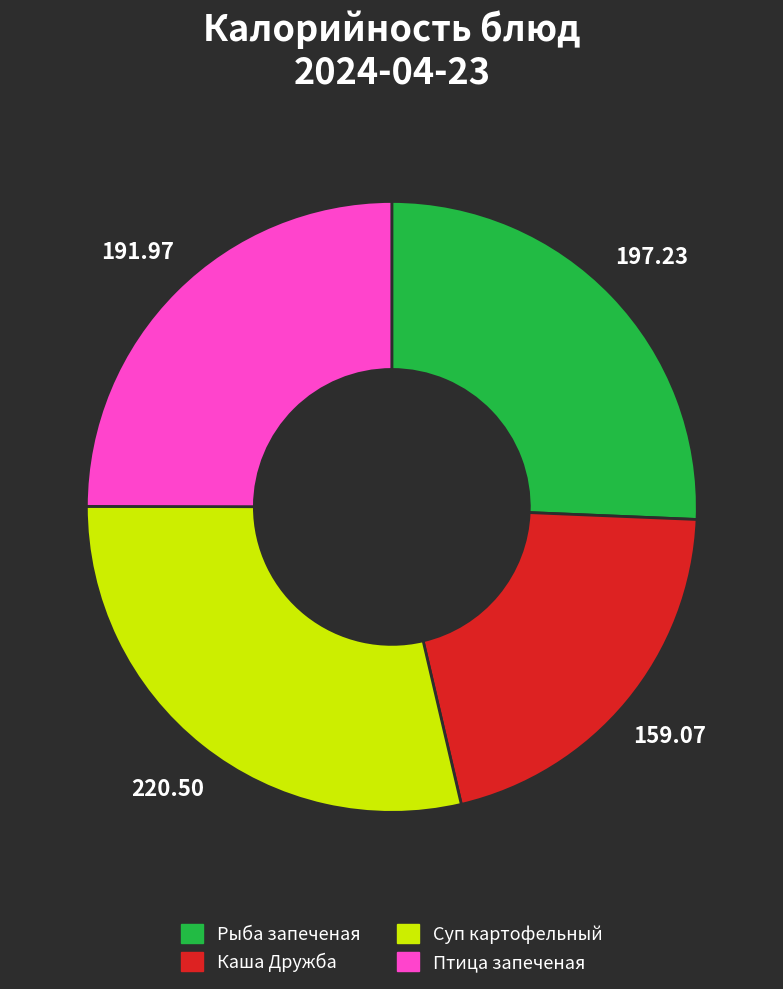

Is there any slice that represents more than half of the pie?

No